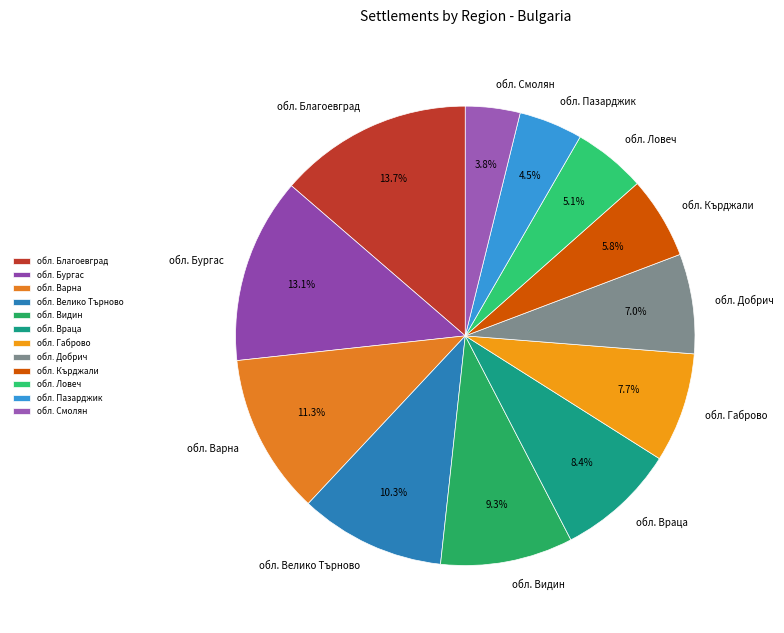

To the nearest percent, what percentage of the pie is обл. Габрово?

8%